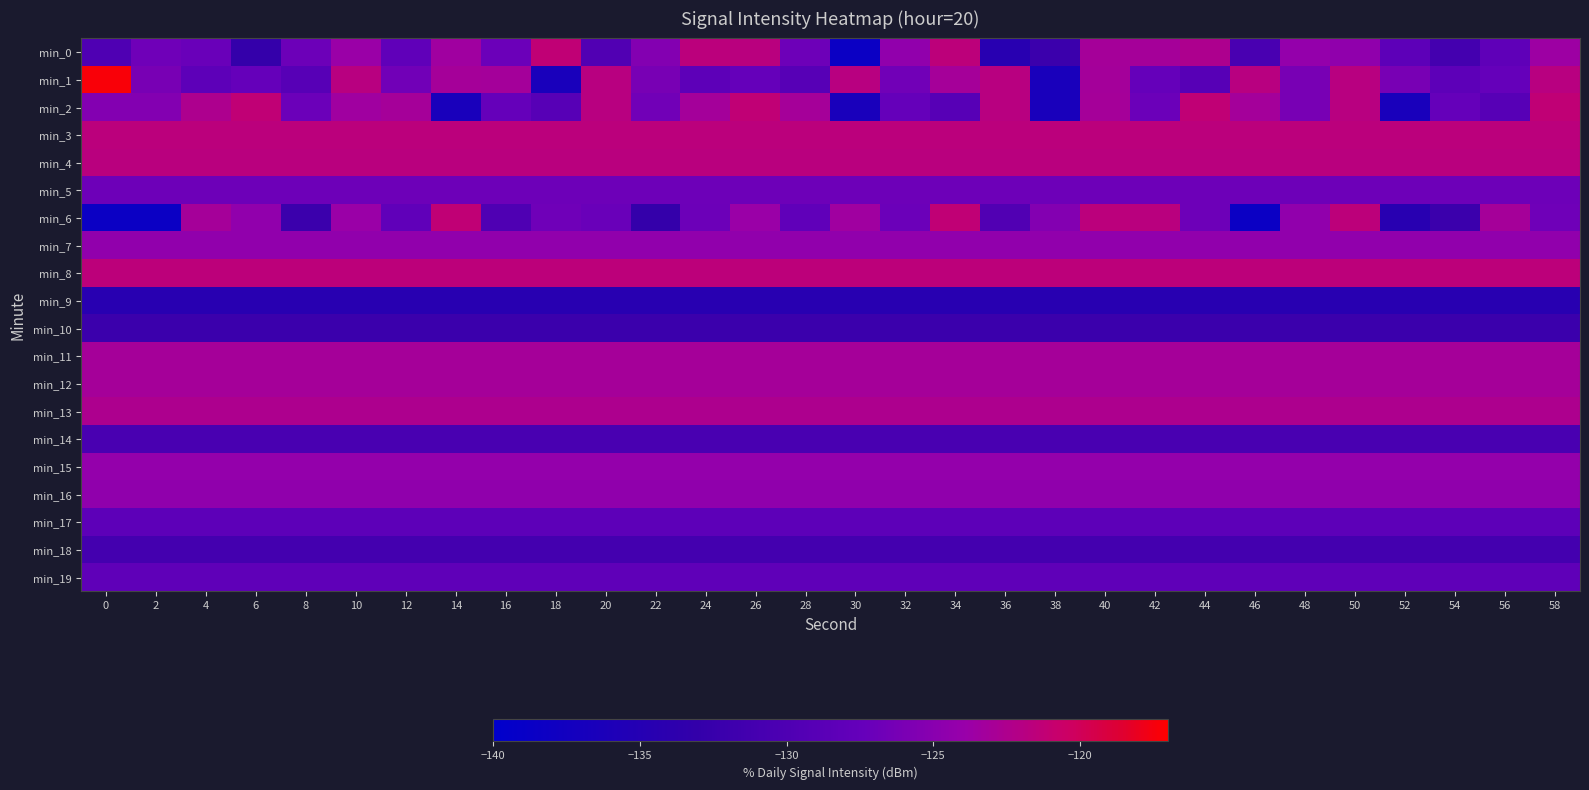

Reading left to right, list all the values displayed in this chart.

min_0: 0=-129.9	2=-126.8	4=-127.1	6=-132.9	8=-126.9	10=-123.7	12=-128.0	14=-123.4	16=-127.0	18=-121.3	20=-129.7	22=-125.4	24=-121.6	26=-121.7	28=-126.9	30=-138.4	32=-124.4	34=-121.5	36=-134.6	38=-132.1	40=-123.0	42=-123.1	44=-122.5	46=-130.5	48=-124.3	50=-124.5	52=-128.2	54=-131.2	56=-128.1	58=-123.6
min_1: 0=-117.3	2=-126.1	4=-128.2	6=-127.4	8=-129.0	10=-121.8	12=-126.6	14=-123.0	16=-123.2	18=-136.5	20=-121.8	22=-126.1	24=-128.2	26=-127.4	28=-129.0	30=-121.8	32=-126.6	34=-123.0	36=-121.8	38=-136.5	40=-123.2	42=-127.4	44=-129.0	46=-121.8	48=-126.1	50=-121.8	52=-126.1	54=-128.2	56=-127.4	58=-121.8
min_2: 0=-125.4	2=-125.4	4=-122.5	6=-121.3	8=-127.0	10=-123.4	12=-123.0	14=-136.5	16=-127.4	18=-129.0	20=-121.8	22=-126.6	24=-123.2	26=-121.3	28=-123.0	30=-136.5	32=-127.4	34=-129.0	36=-121.8	38=-136.5	40=-123.0	42=-127.0	44=-121.3	46=-123.2	48=-126.1	50=-121.8	52=-136.5	54=-127.4	56=-129.0	58=-121.3
min_3: 0=-121.6	2=-121.6	4=-121.6	6=-121.6	8=-121.6	10=-121.6	12=-121.6	14=-121.6	16=-121.6	18=-121.6	20=-121.6	22=-121.6	24=-121.6	26=-121.6	28=-121.6	30=-121.6	32=-121.6	34=-121.6	36=-121.6	38=-121.6	40=-121.6	42=-121.6	44=-121.6	46=-121.6	48=-121.6	50=-121.6	52=-121.6	54=-121.6	56=-121.6	58=-121.6
min_4: 0=-121.7	2=-121.7	4=-121.7	6=-121.7	8=-121.7	10=-121.7	12=-121.7	14=-121.7	16=-121.7	18=-121.7	20=-121.7	22=-121.7	24=-121.7	26=-121.7	28=-121.7	30=-121.7	32=-121.7	34=-121.7	36=-121.7	38=-121.7	40=-121.7	42=-121.7	44=-121.7	46=-121.7	48=-121.7	50=-121.7	52=-121.7	54=-121.7	56=-121.7	58=-121.7
min_5: 0=-126.9	2=-126.9	4=-126.9	6=-126.9	8=-126.9	10=-126.9	12=-126.9	14=-126.9	16=-126.9	18=-126.9	20=-126.9	22=-126.9	24=-126.9	26=-126.9	28=-126.9	30=-126.9	32=-126.9	34=-126.9	36=-126.9	38=-126.9	40=-126.9	42=-126.9	44=-126.9	46=-126.9	48=-126.9	50=-126.9	52=-126.9	54=-126.9	56=-126.9	58=-126.9
min_6: 0=-138.4	2=-138.4	4=-123.0	6=-124.4	8=-132.1	10=-123.7	12=-128.0	14=-121.3	16=-129.9	18=-126.8	20=-127.1	22=-132.9	24=-126.9	26=-123.7	28=-128.0	30=-123.4	32=-127.0	34=-121.3	36=-129.7	38=-125.4	40=-121.6	42=-121.7	44=-126.9	46=-138.4	48=-124.4	50=-121.5	52=-134.6	54=-132.1	56=-123.0	58=-126.8
min_7: 0=-124.4	2=-124.4	4=-124.4	6=-124.4	8=-124.4	10=-124.4	12=-124.4	14=-124.4	16=-124.4	18=-124.4	20=-124.4	22=-124.4	24=-124.4	26=-124.4	28=-124.4	30=-124.4	32=-124.4	34=-124.4	36=-124.4	38=-124.4	40=-124.4	42=-124.4	44=-124.4	46=-124.4	48=-124.4	50=-124.4	52=-124.4	54=-124.4	56=-124.4	58=-124.4
min_8: 0=-121.5	2=-121.5	4=-121.5	6=-121.5	8=-121.5	10=-121.5	12=-121.5	14=-121.5	16=-121.5	18=-121.5	20=-121.5	22=-121.5	24=-121.5	26=-121.5	28=-121.5	30=-121.5	32=-121.5	34=-121.5	36=-121.5	38=-121.5	40=-121.5	42=-121.5	44=-121.5	46=-121.5	48=-121.5	50=-121.5	52=-121.5	54=-121.5	56=-121.5	58=-121.5
min_9: 0=-134.6	2=-134.6	4=-134.6	6=-134.6	8=-134.6	10=-134.6	12=-134.6	14=-134.6	16=-134.6	18=-134.6	20=-134.6	22=-134.6	24=-134.6	26=-134.6	28=-134.6	30=-134.6	32=-134.6	34=-134.6	36=-134.6	38=-134.6	40=-134.6	42=-134.6	44=-134.6	46=-134.6	48=-134.6	50=-134.6	52=-134.6	54=-134.6	56=-134.6	58=-134.6
min_10: 0=-132.1	2=-132.1	4=-132.1	6=-132.1	8=-132.1	10=-132.1	12=-132.1	14=-132.1	16=-132.1	18=-132.1	20=-132.1	22=-132.1	24=-132.1	26=-132.1	28=-132.1	30=-132.1	32=-132.1	34=-132.1	36=-132.1	38=-132.1	40=-132.1	42=-132.1	44=-132.1	46=-132.1	48=-132.1	50=-132.1	52=-132.1	54=-132.1	56=-132.1	58=-132.1
min_11: 0=-123.0	2=-123.0	4=-123.0	6=-123.0	8=-123.0	10=-123.0	12=-123.0	14=-123.0	16=-123.0	18=-123.0	20=-123.0	22=-123.0	24=-123.0	26=-123.0	28=-123.0	30=-123.0	32=-123.0	34=-123.0	36=-123.0	38=-123.0	40=-123.0	42=-123.0	44=-123.0	46=-123.0	48=-123.0	50=-123.0	52=-123.0	54=-123.0	56=-123.0	58=-123.0
min_12: 0=-123.1	2=-123.1	4=-123.1	6=-123.1	8=-123.1	10=-123.1	12=-123.1	14=-123.1	16=-123.1	18=-123.1	20=-123.1	22=-123.1	24=-123.1	26=-123.1	28=-123.1	30=-123.1	32=-123.1	34=-123.1	36=-123.1	38=-123.1	40=-123.1	42=-123.1	44=-123.1	46=-123.1	48=-123.1	50=-123.1	52=-123.1	54=-123.1	56=-123.1	58=-123.1
min_13: 0=-122.5	2=-122.5	4=-122.5	6=-122.5	8=-122.5	10=-122.5	12=-122.5	14=-122.5	16=-122.5	18=-122.5	20=-122.5	22=-122.5	24=-122.5	26=-122.5	28=-122.5	30=-122.5	32=-122.5	34=-122.5	36=-122.5	38=-122.5	40=-122.5	42=-122.5	44=-122.5	46=-122.5	48=-122.5	50=-122.5	52=-122.5	54=-122.5	56=-122.5	58=-122.5
min_14: 0=-130.5	2=-130.5	4=-130.5	6=-130.5	8=-130.5	10=-130.5	12=-130.5	14=-130.5	16=-130.5	18=-130.5	20=-130.5	22=-130.5	24=-130.5	26=-130.5	28=-130.5	30=-130.5	32=-130.5	34=-130.5	36=-130.5	38=-130.5	40=-130.5	42=-130.5	44=-130.5	46=-130.5	48=-130.5	50=-130.5	52=-130.5	54=-130.5	56=-130.5	58=-130.5
min_15: 0=-124.3	2=-124.3	4=-124.3	6=-124.3	8=-124.3	10=-124.3	12=-124.3	14=-124.3	16=-124.3	18=-124.3	20=-124.3	22=-124.3	24=-124.3	26=-124.3	28=-124.3	30=-124.3	32=-124.3	34=-124.3	36=-124.3	38=-124.3	40=-124.3	42=-124.3	44=-124.3	46=-124.3	48=-124.3	50=-124.3	52=-124.3	54=-124.3	56=-124.3	58=-124.3
min_16: 0=-124.5	2=-124.5	4=-124.5	6=-124.5	8=-124.5	10=-124.5	12=-124.5	14=-124.5	16=-124.5	18=-124.5	20=-124.5	22=-124.5	24=-124.5	26=-124.5	28=-124.5	30=-124.5	32=-124.5	34=-124.5	36=-124.5	38=-124.5	40=-124.5	42=-124.5	44=-124.5	46=-124.5	48=-124.5	50=-124.5	52=-124.5	54=-124.5	56=-124.5	58=-124.5
min_17: 0=-128.2	2=-128.2	4=-128.2	6=-128.2	8=-128.2	10=-128.2	12=-128.2	14=-128.2	16=-128.2	18=-128.2	20=-128.2	22=-128.2	24=-128.2	26=-128.2	28=-128.2	30=-128.2	32=-128.2	34=-128.2	36=-128.2	38=-128.2	40=-128.2	42=-128.2	44=-128.2	46=-128.2	48=-128.2	50=-128.2	52=-128.2	54=-128.2	56=-128.2	58=-128.2
min_18: 0=-131.2	2=-131.2	4=-131.2	6=-131.2	8=-131.2	10=-131.2	12=-131.2	14=-131.2	16=-131.2	18=-131.2	20=-131.2	22=-131.2	24=-131.2	26=-131.2	28=-131.2	30=-131.2	32=-131.2	34=-131.2	36=-131.2	38=-131.2	40=-131.2	42=-131.2	44=-131.2	46=-131.2	48=-131.2	50=-131.2	52=-131.2	54=-131.2	56=-131.2	58=-131.2
min_19: 0=-128.1	2=-128.1	4=-128.1	6=-128.1	8=-128.1	10=-128.1	12=-128.1	14=-128.1	16=-128.1	18=-128.1	20=-128.1	22=-128.1	24=-128.1	26=-128.1	28=-128.1	30=-128.1	32=-128.1	34=-128.1	36=-128.1	38=-128.1	40=-128.1	42=-128.1	44=-128.1	46=-128.1	48=-128.1	50=-128.1	52=-128.1	54=-128.1	56=-128.1	58=-128.1